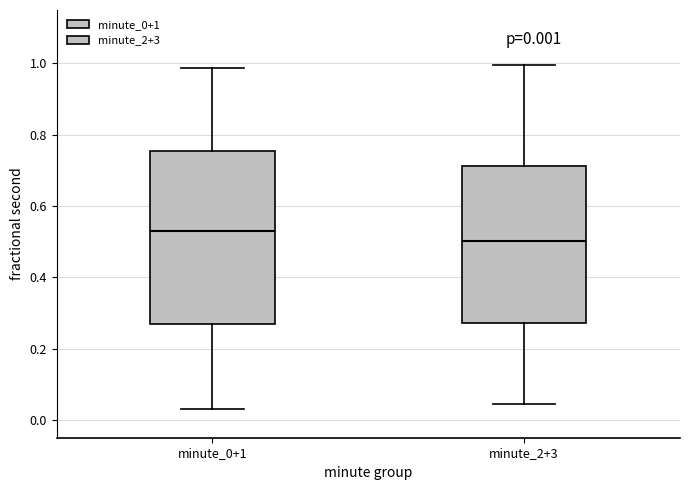

Comparing the boxes themselves (not the whiskers), which one is the tallest?

minute_0+1